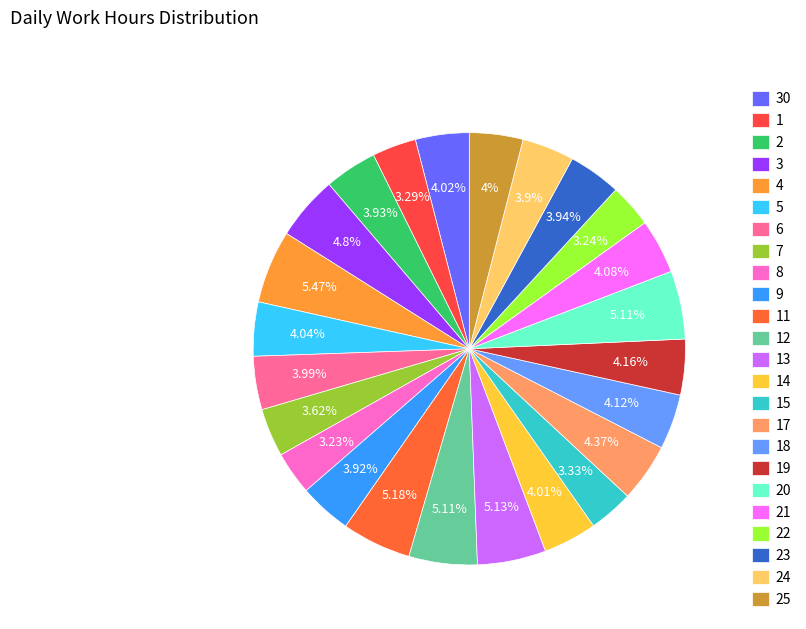

Is there a majority slice in this chart?

No